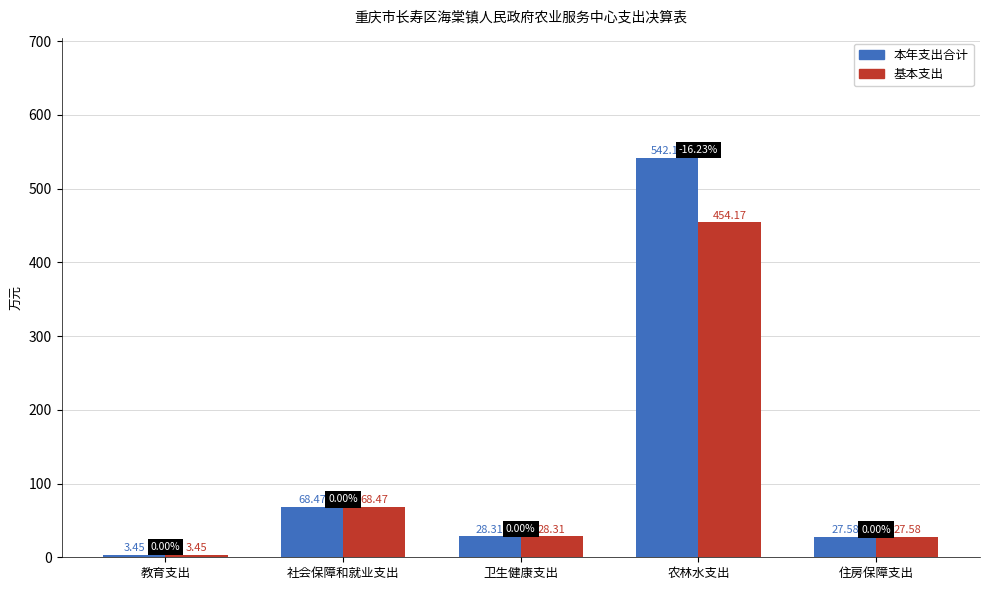

How many bars are there in each group?

2